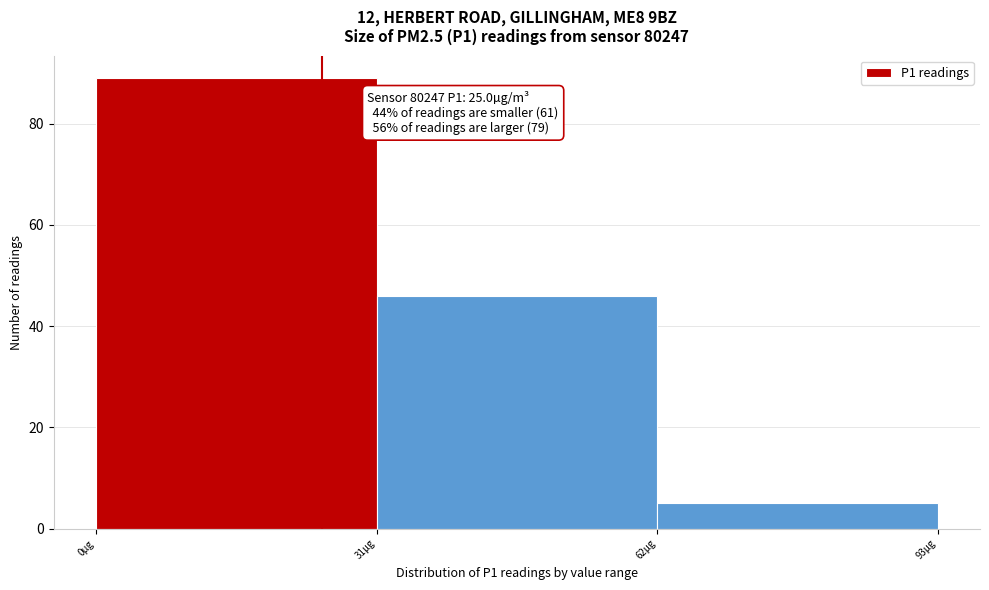

Which range on the x-axis has the tallest bar?

0 to 31